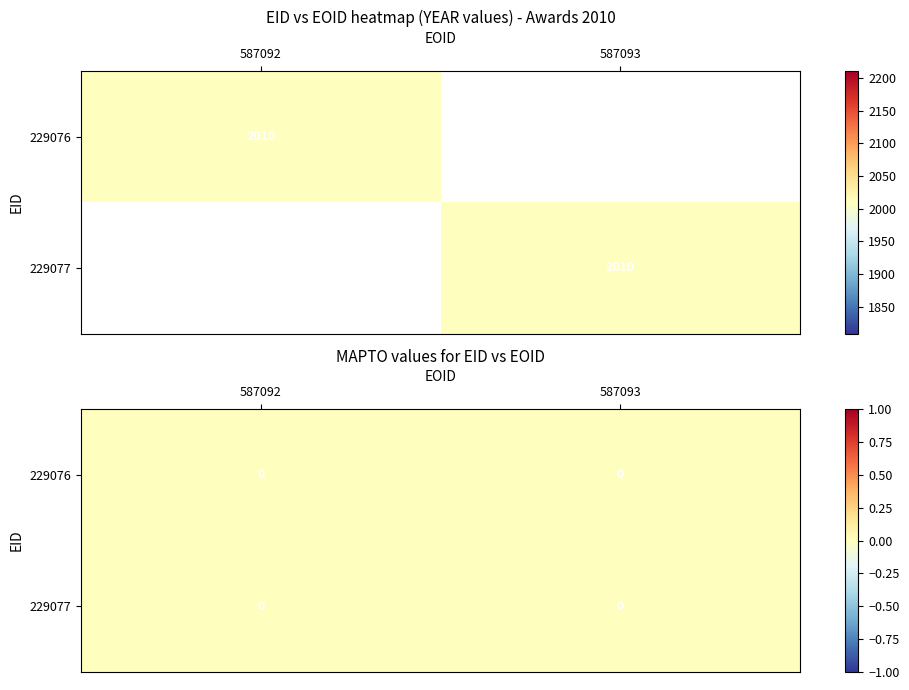

How many data points does each series have?

2